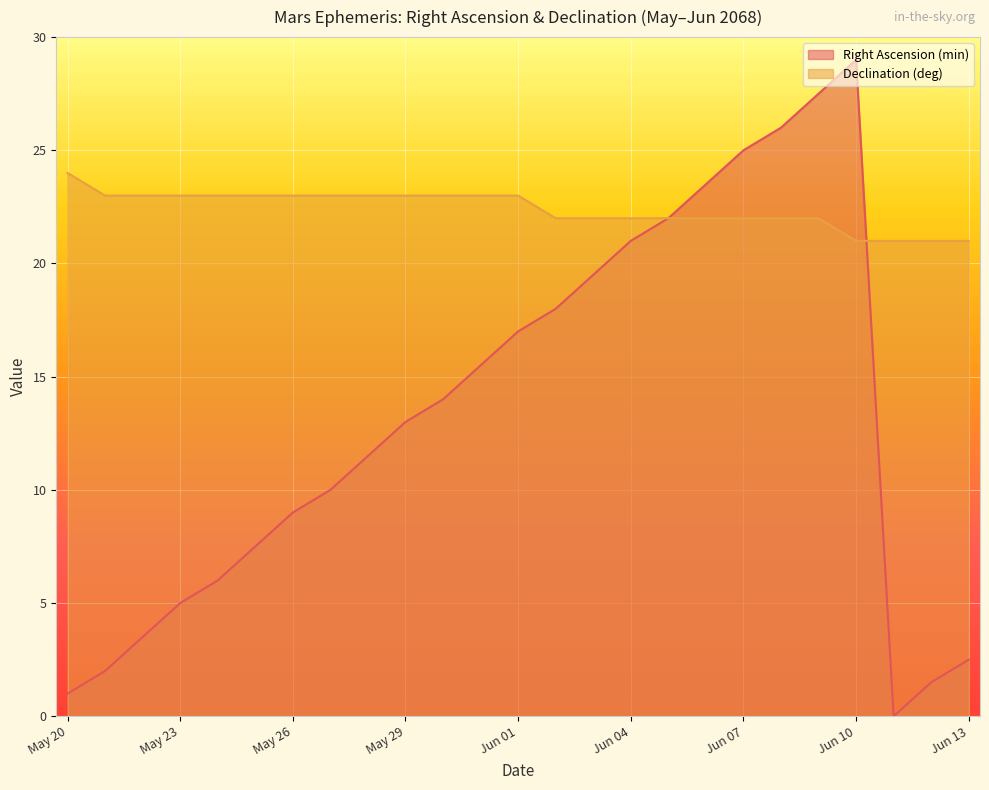

What is the difference between the Right Ascension (min) values at May 20 and May 21?

1.0